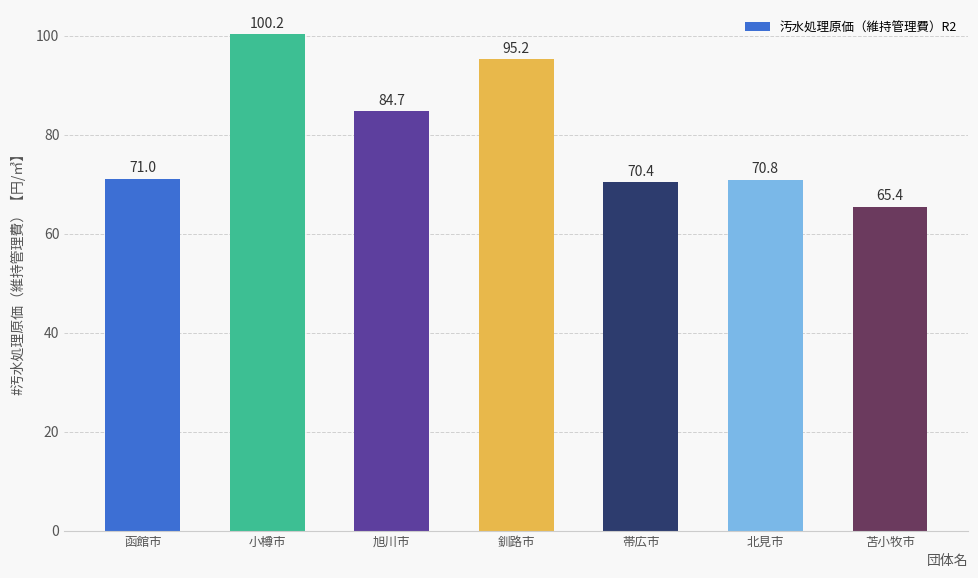

Between 帯広市 and 苫小牧市, which is larger?

帯広市